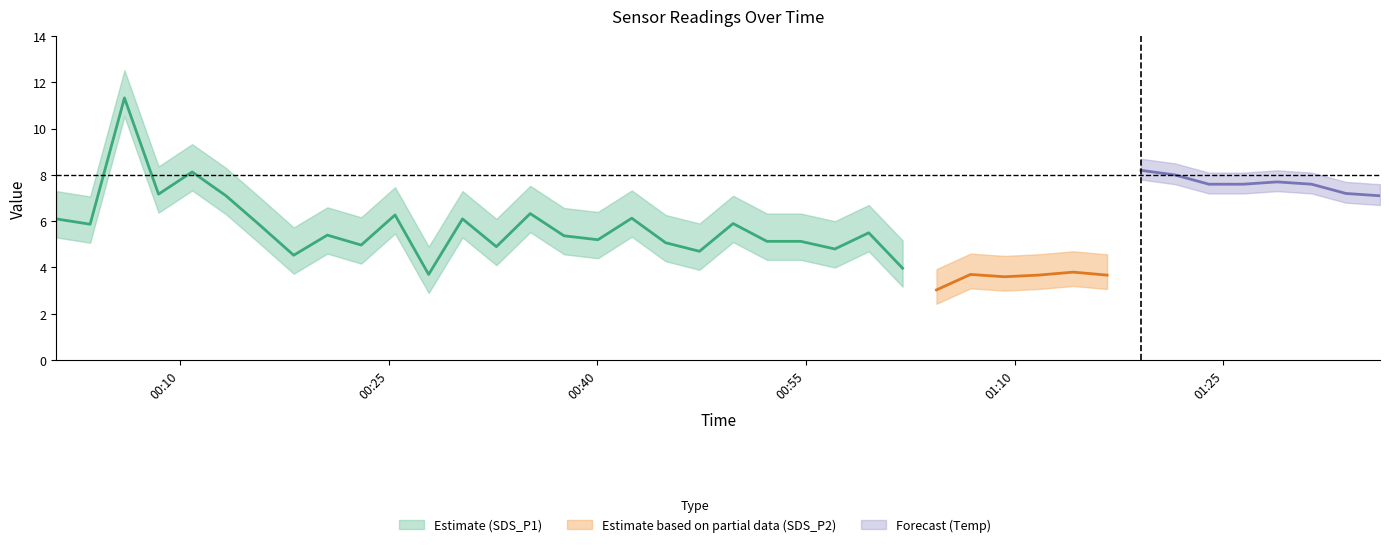

What is the label of the 15th point from the right?

2023/01/04 01:01:56